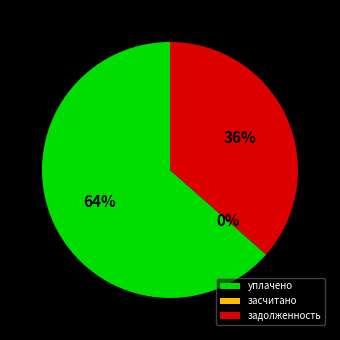

Between уплачено and задолженность, which is larger?

уплачено